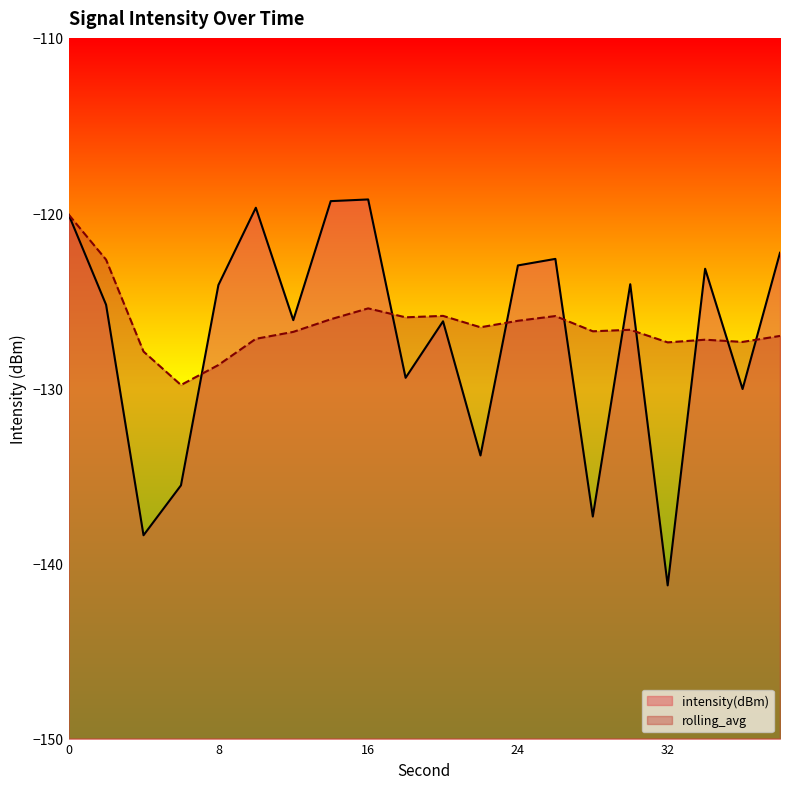

At which label does rolling_avg reach its minimum?

6